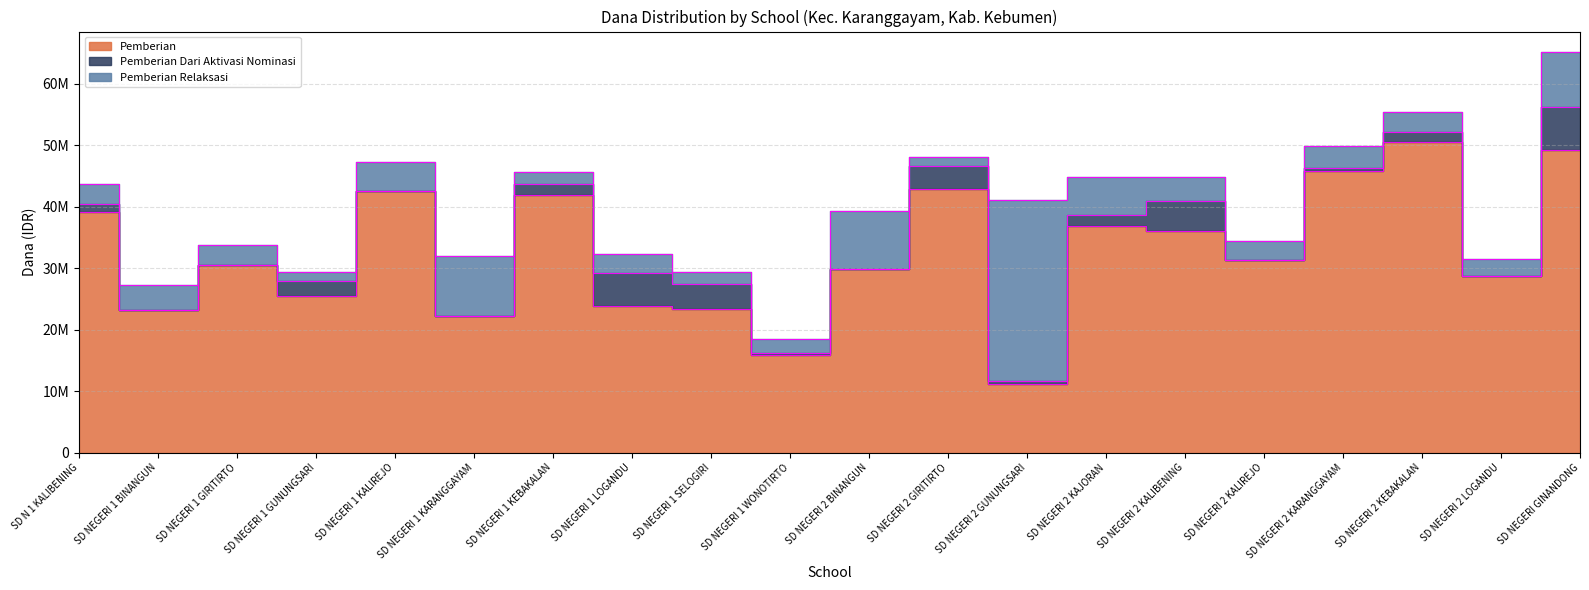

Where is Pemberian Dari Aktivasi Nominasi nearest to the value 3487500?

SD NEGERI 2 GIRITIRTO